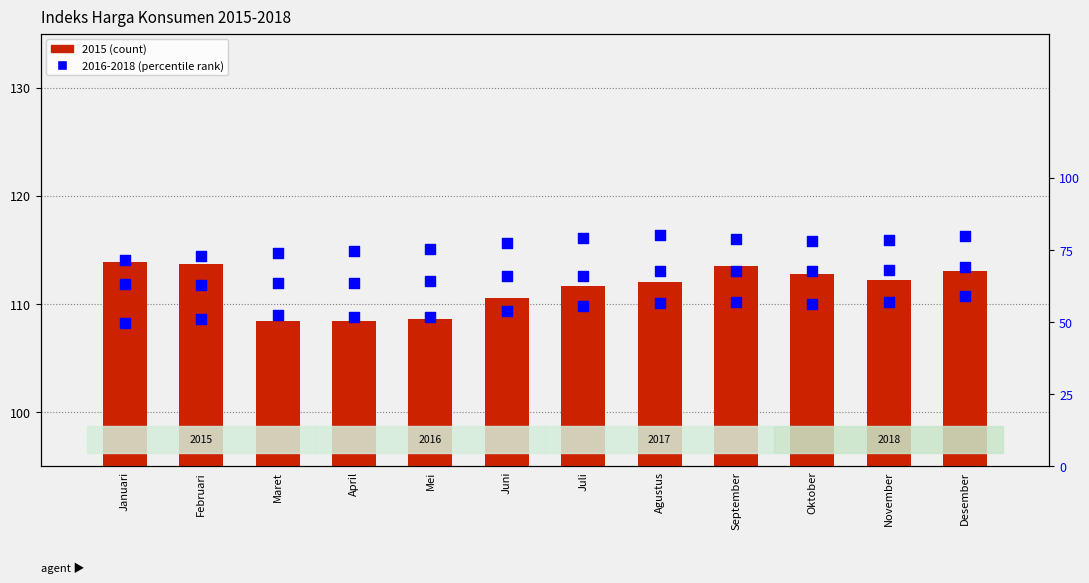

Is the value of 2015 at November greater than the value of 2017 at Desember?

Yes